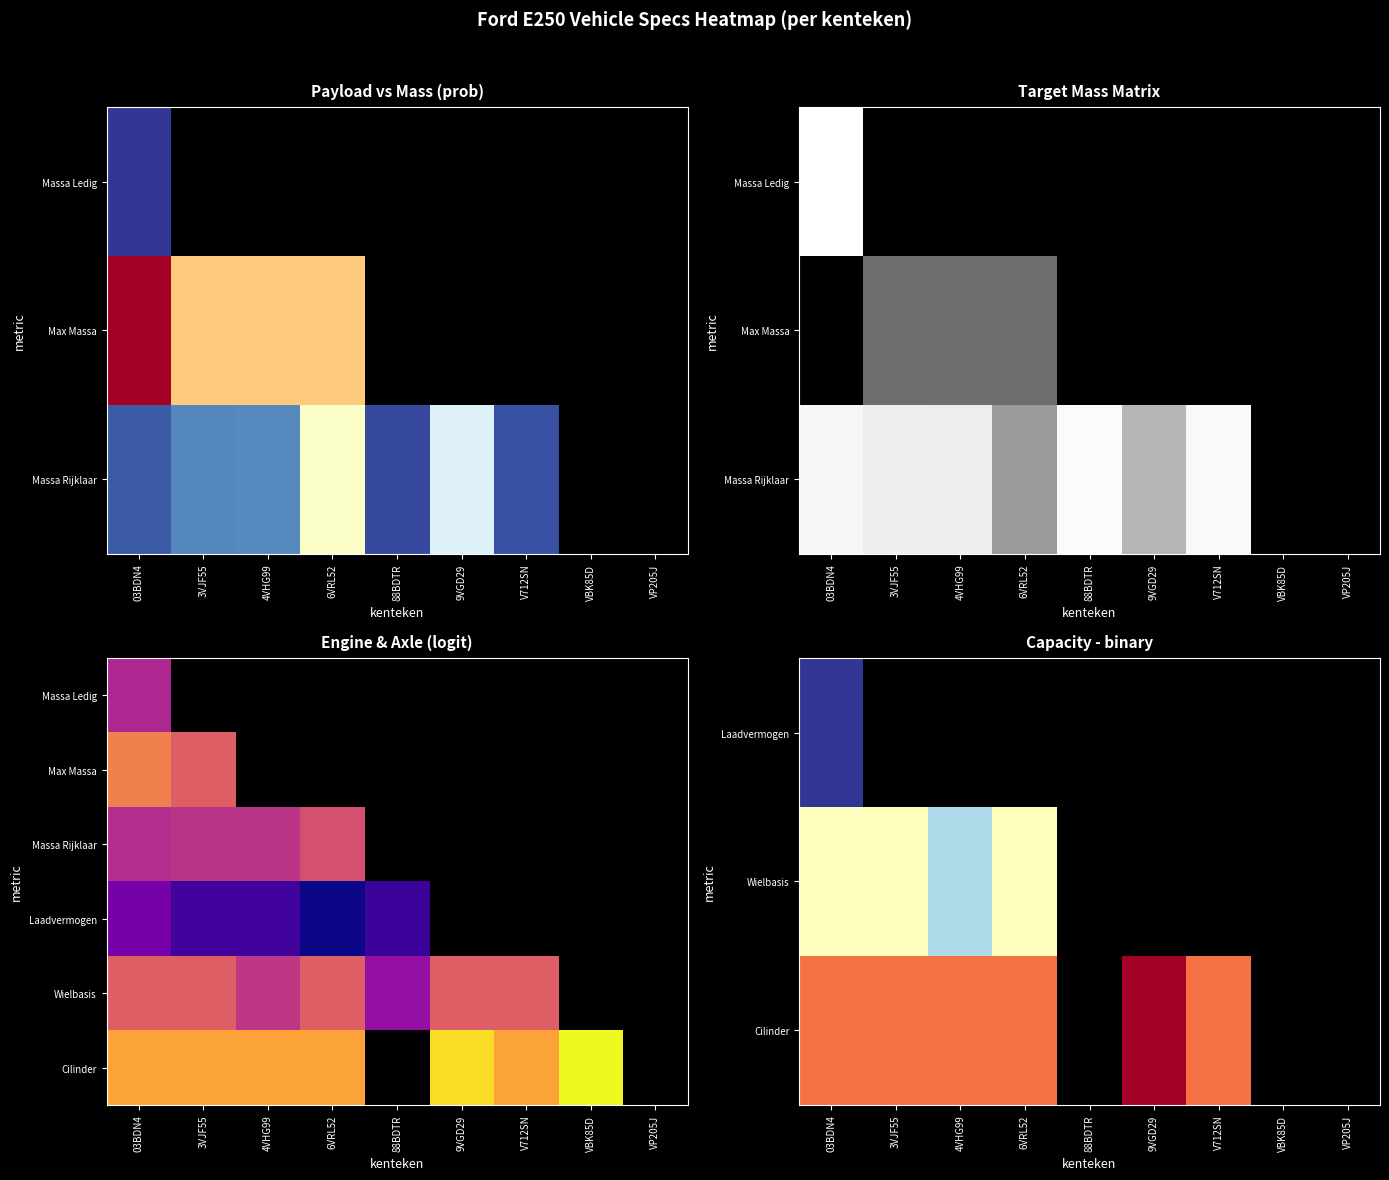

Which has a higher value, 4VHG99 or 3VJF55?

3VJF55